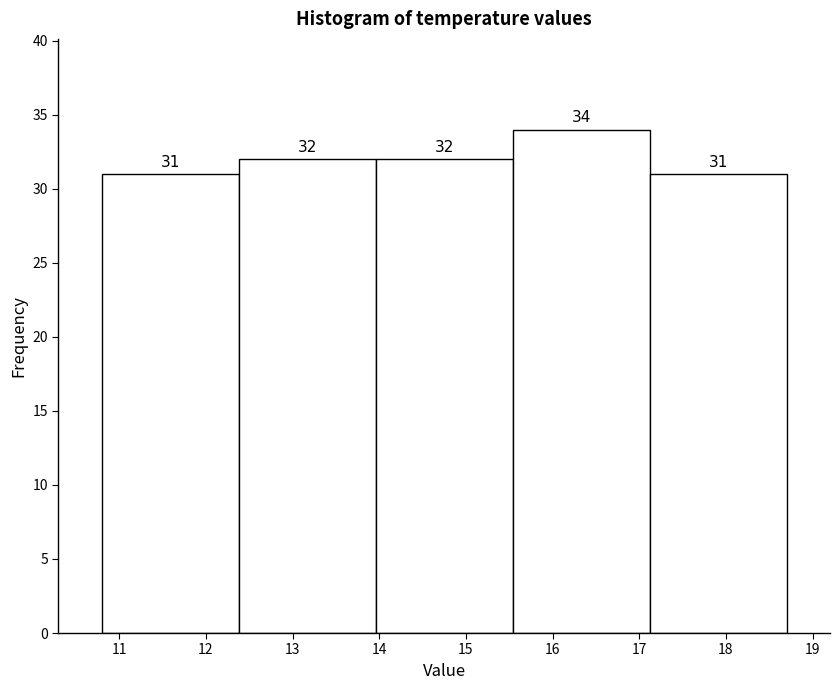

Reading left to right, list every bar in this chart as the range it spans on the x-axis followed by its height. The bar edges are not printed on the chart, so give them approximately, as read against the axis.

10.80 to 12.38: 31
12.38 to 13.96: 32
13.96 to 15.54: 32
15.54 to 17.12: 34
17.12 to 18.70: 31